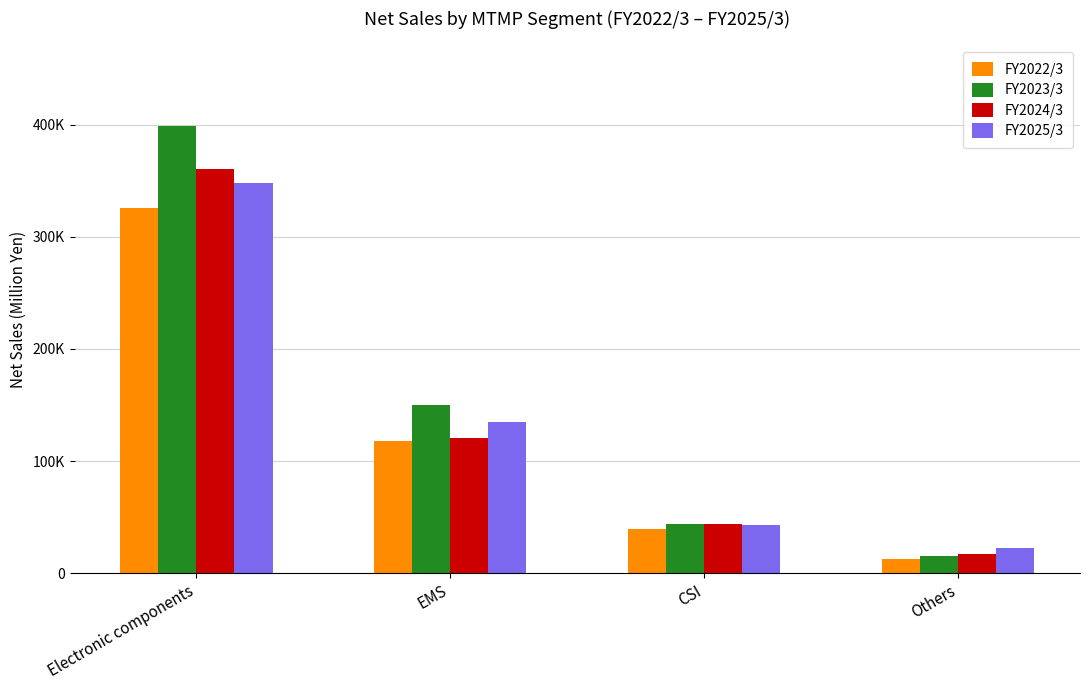

Which series has the largest range (max minus min)?

FY2023/3